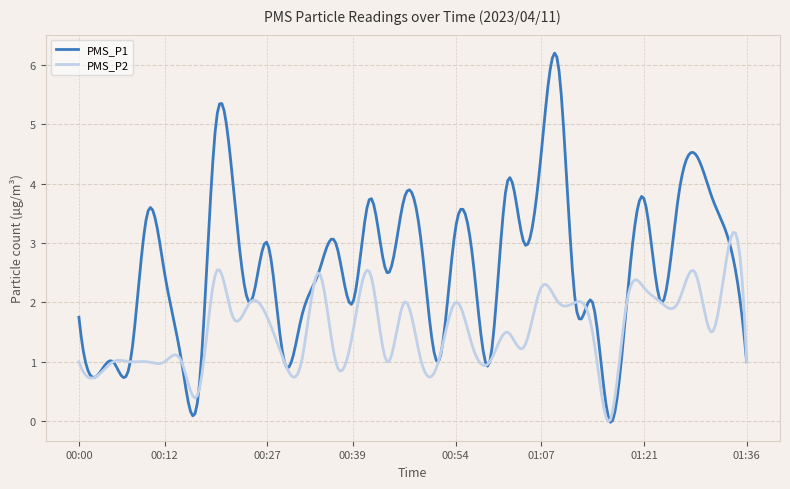

True or false: PMS_P1 and PMS_P2 intersect in this chart.

True